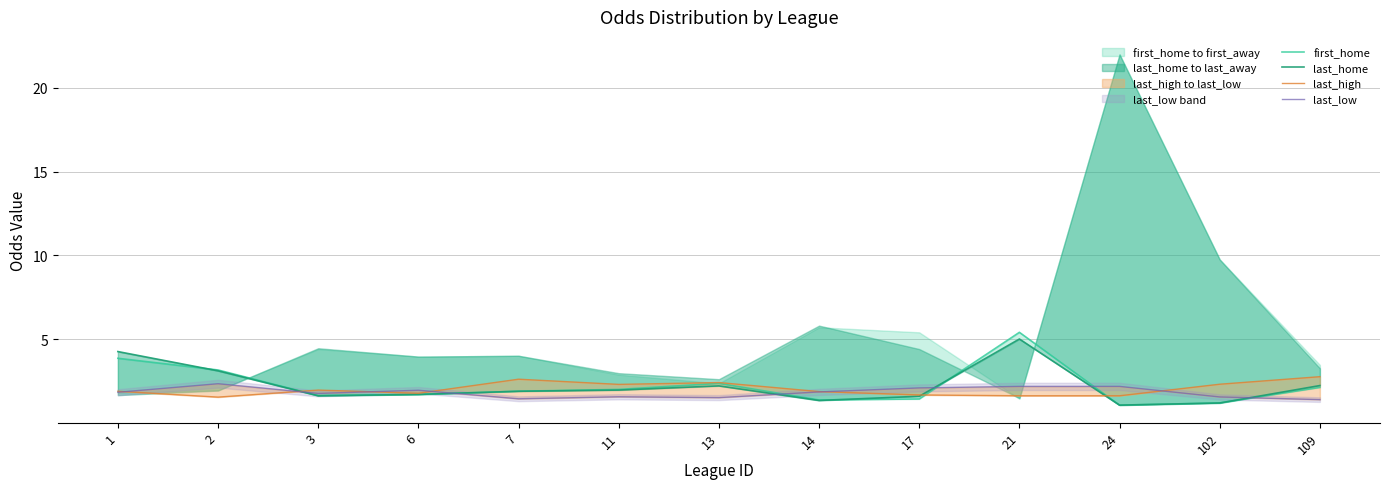

Where do last_high and last_low first cross each other?

1 and 2